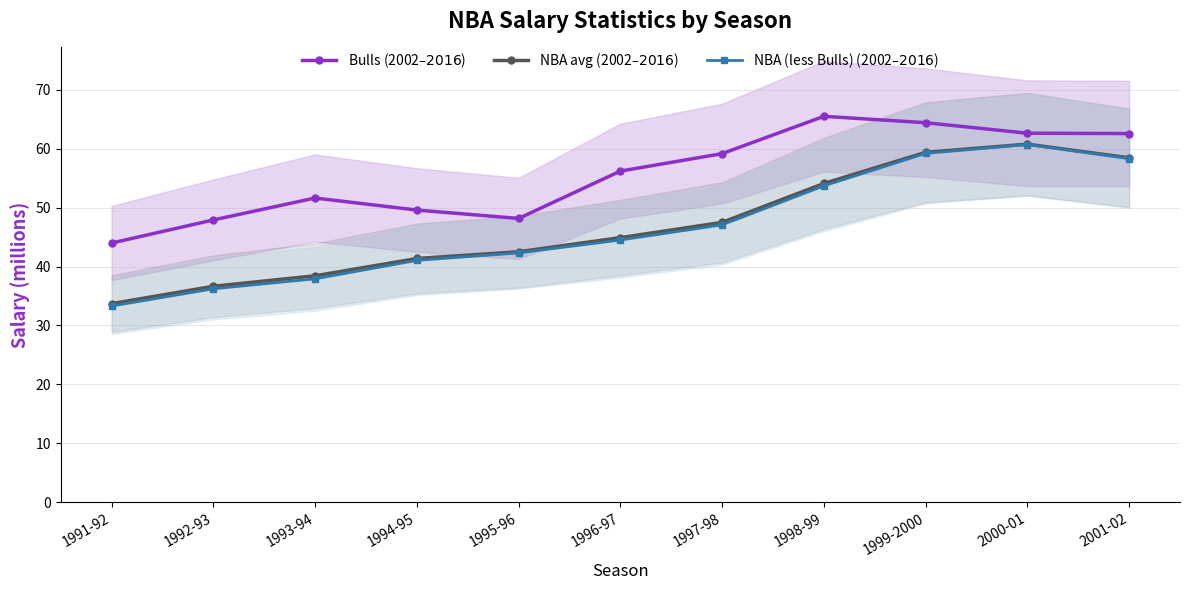

True or false: NBA (less Bulls) (2002$–2016$) and NBA avg (2002$–2016$) cross at least once.

False